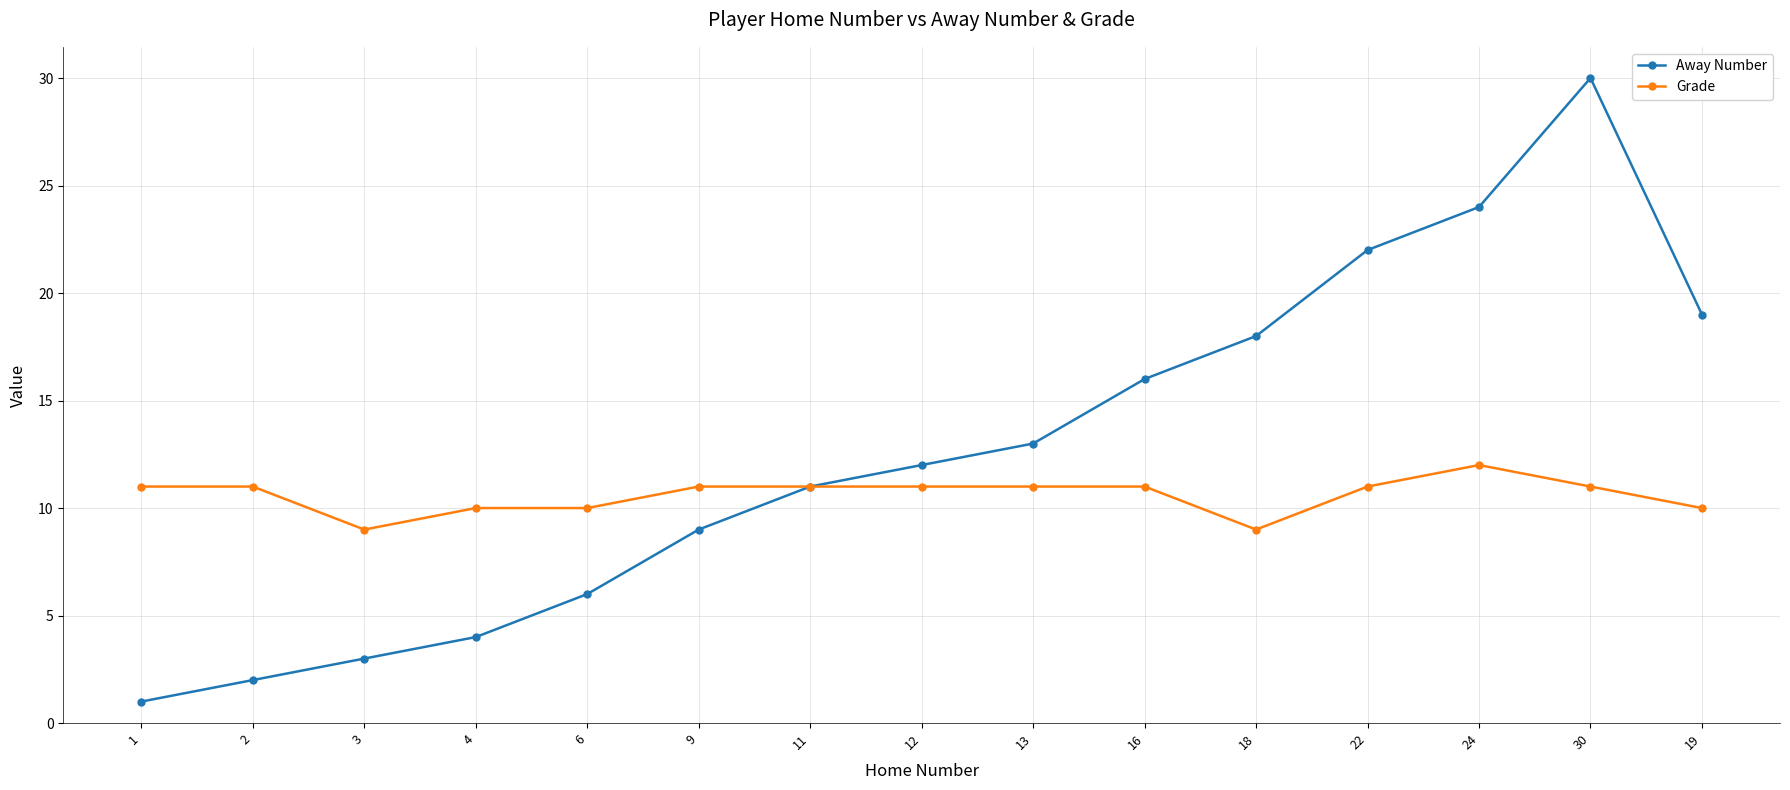

At which category does Away Number reach its first local peak?

30